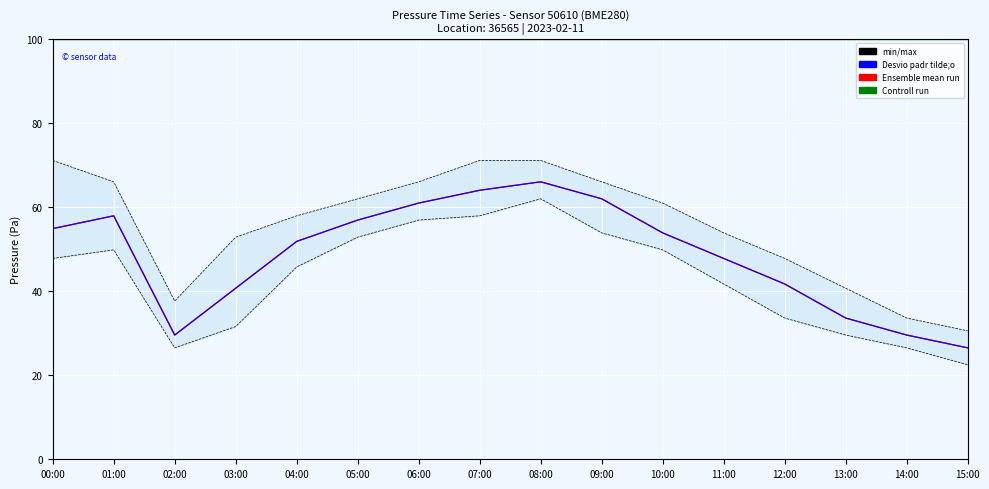

At how many categories does at least one series exceed 27?

16